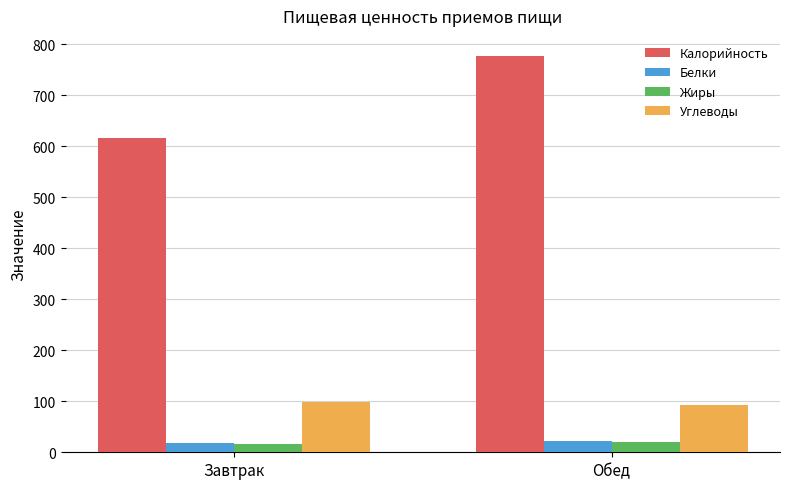

What is the sum of the Белки values at Завтрак and Обед?

39.6